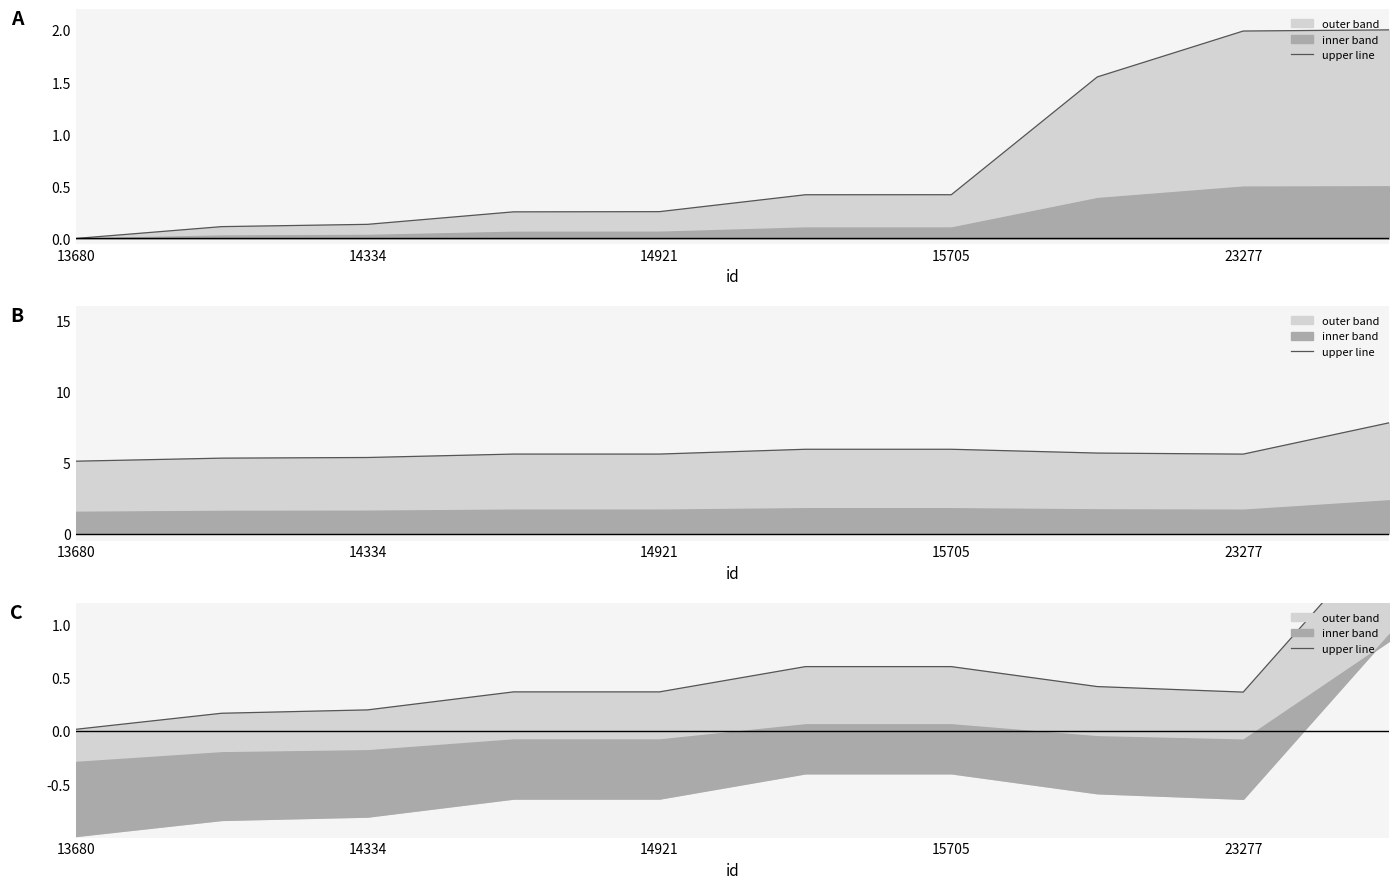

Reading left to right, extract all data points from this chart.

0.0	0.2	0.2	0.4	0.4	0.6	0.6	0.4	0.4	1.9